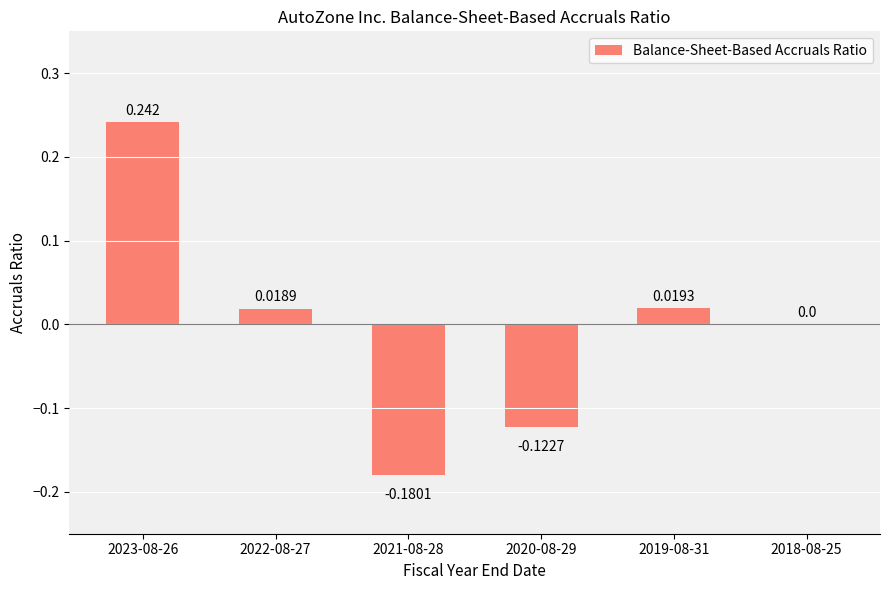

What is the greatest value displayed?

0.2